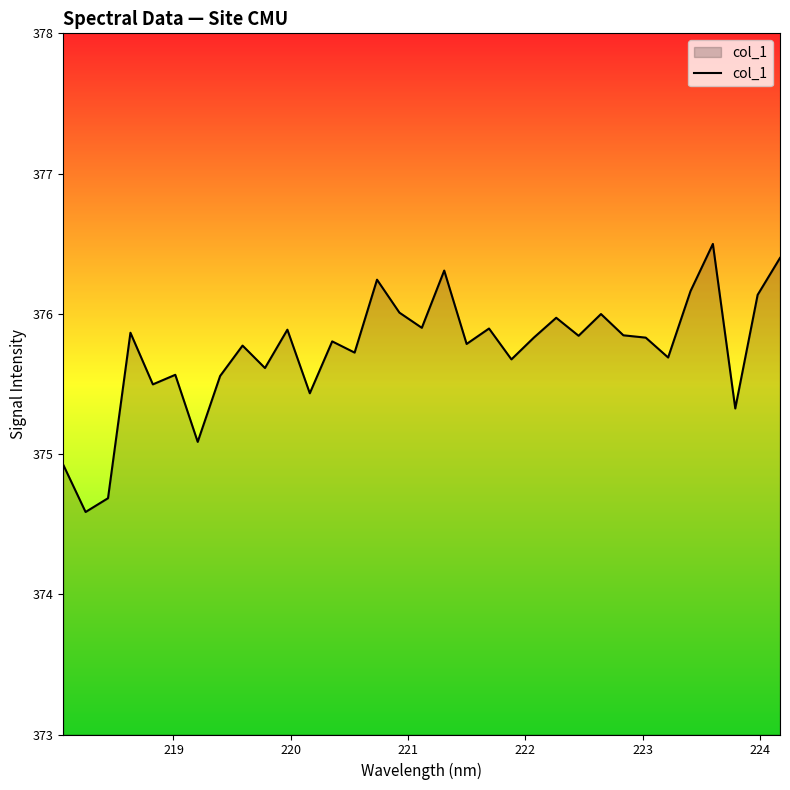

What is the smallest value displayed?

374.6